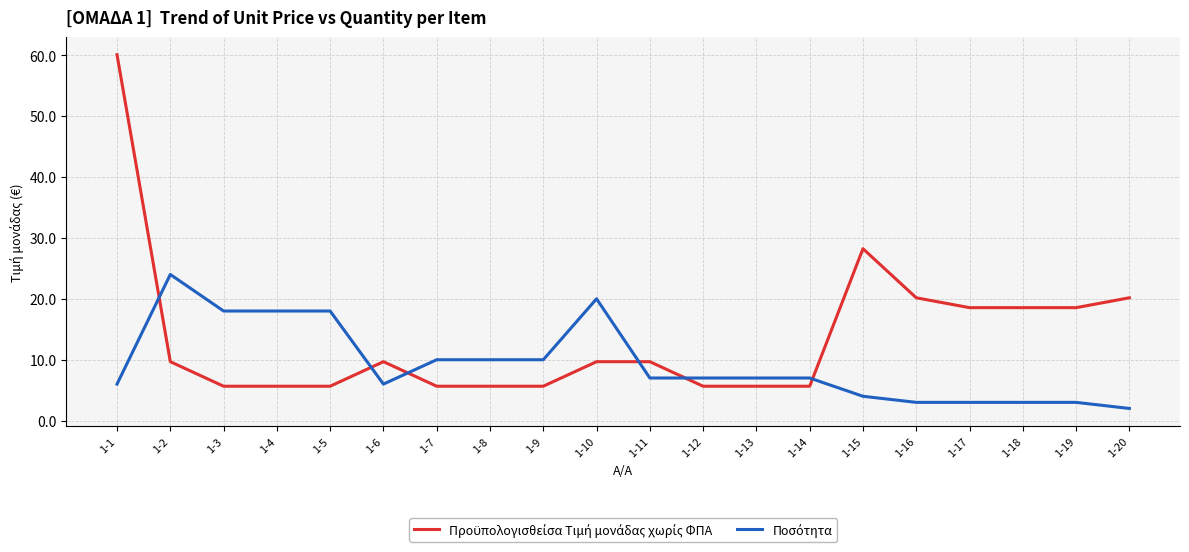

What is the total value across all series at 1-19?

21.6